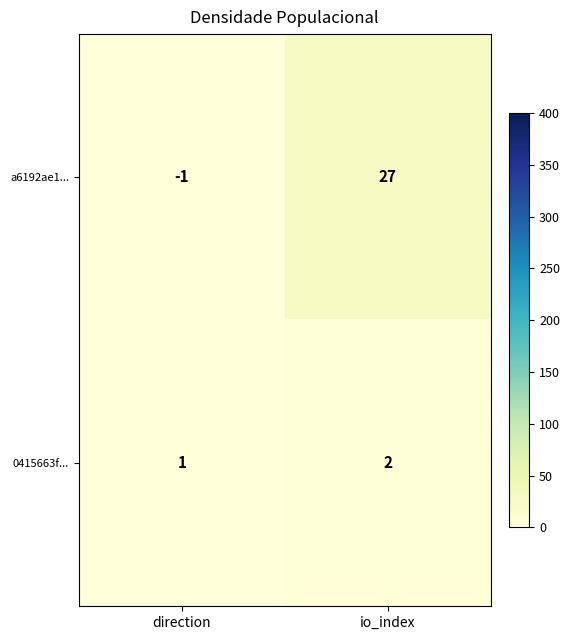

The value of a6192ae1... at direction is -1. True or false?

True